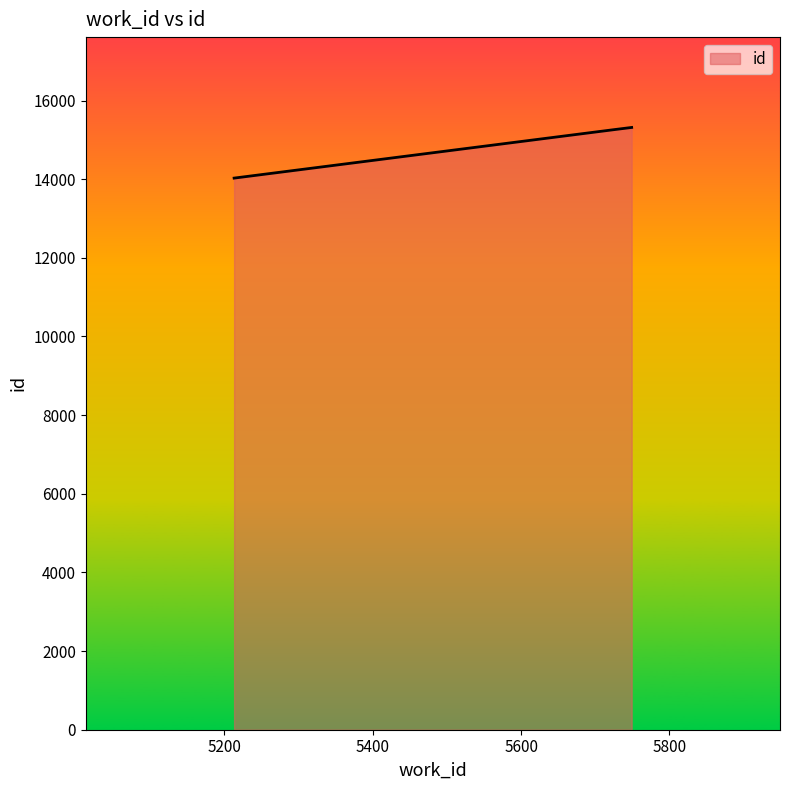

What is the sum of all values?

44606